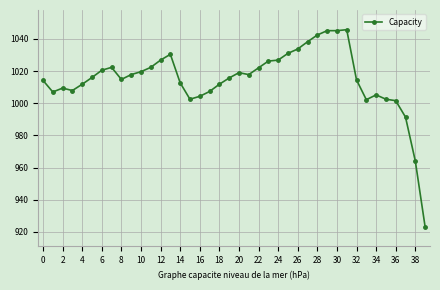

What is the greatest value displayed?

1045.7